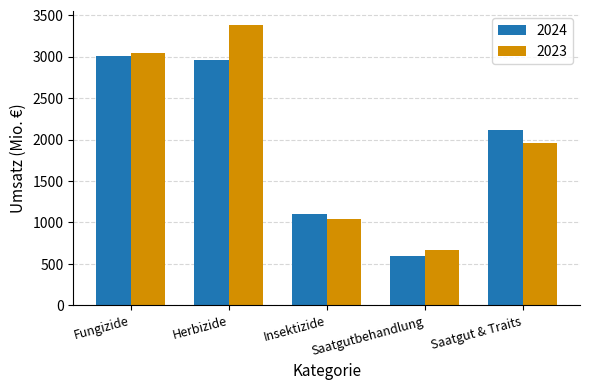

Rank the series by their average value, from highest to lowest.

2023, 2024